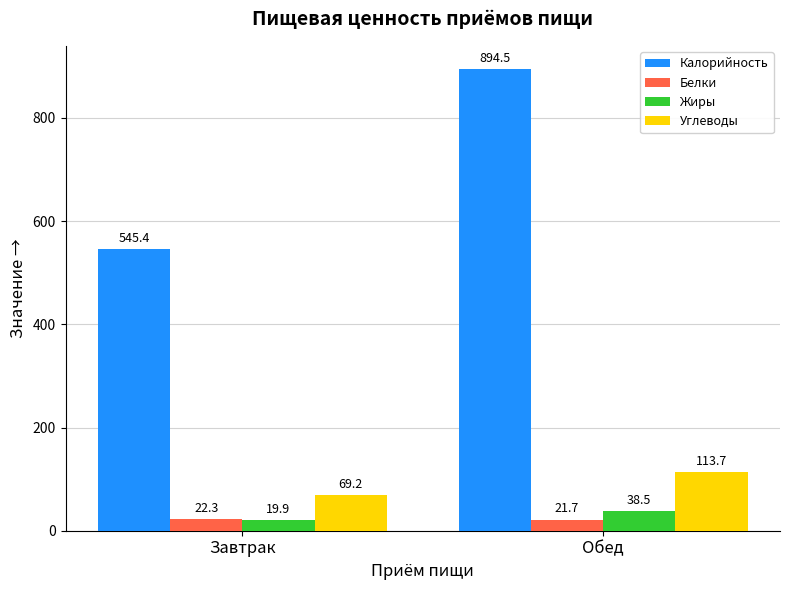

What is the difference between the maximum and minimum values in the Углеводы series?

44.5